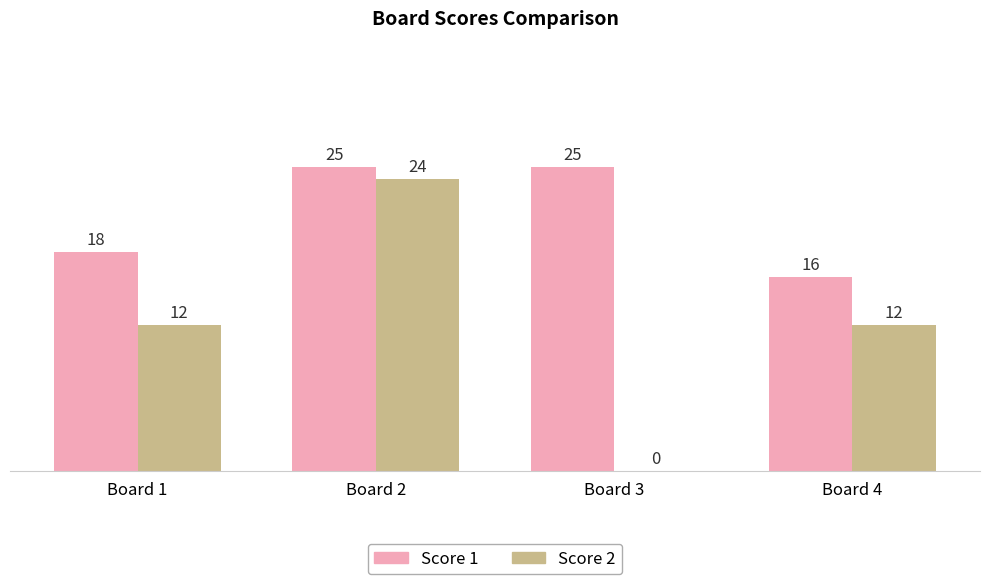

What is the approximate value of Score 1 at Board 2?

25